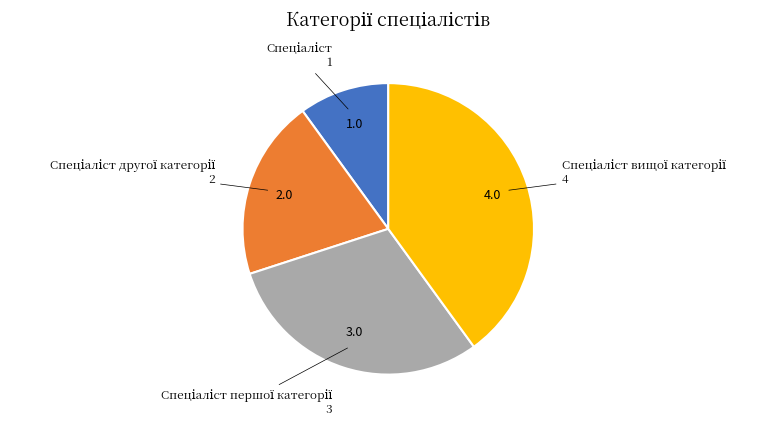

Is there a majority slice in this chart?

No